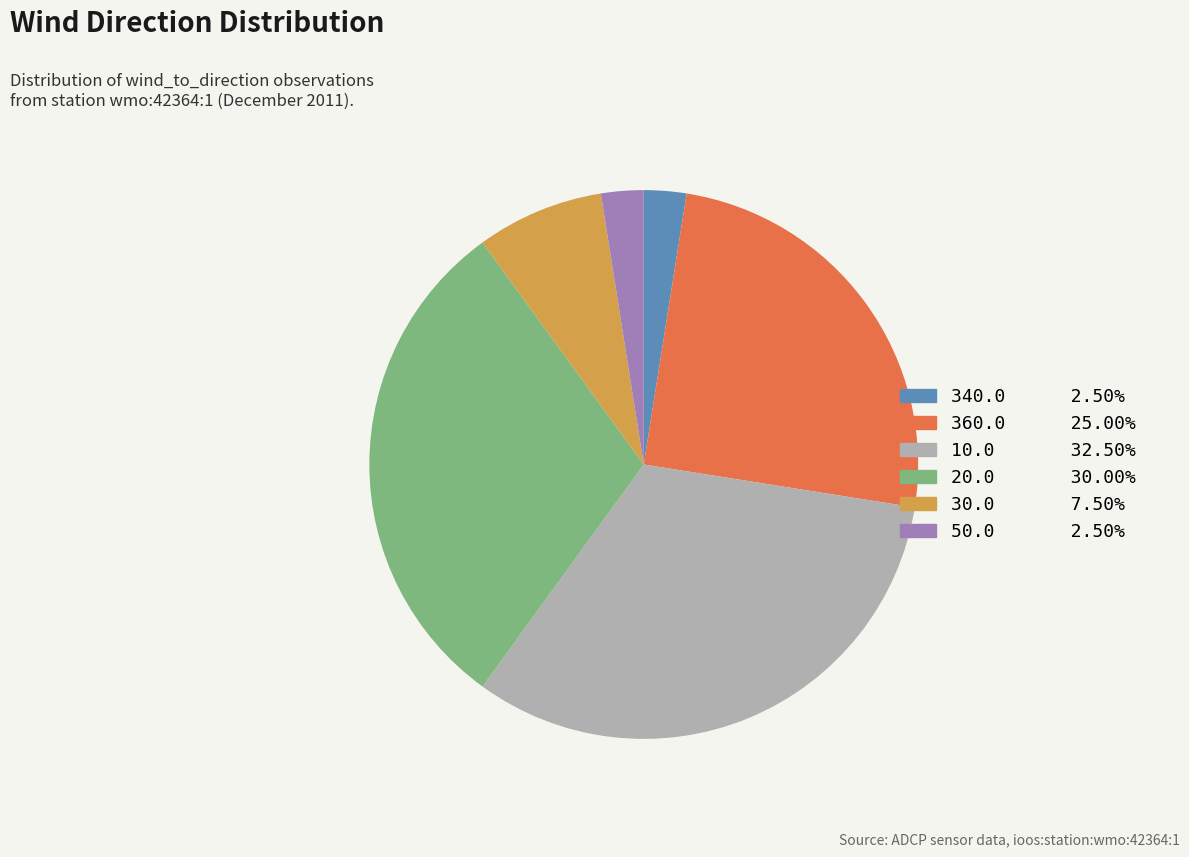

Is the sum of 360.0 and 30.0 greater than half?

No